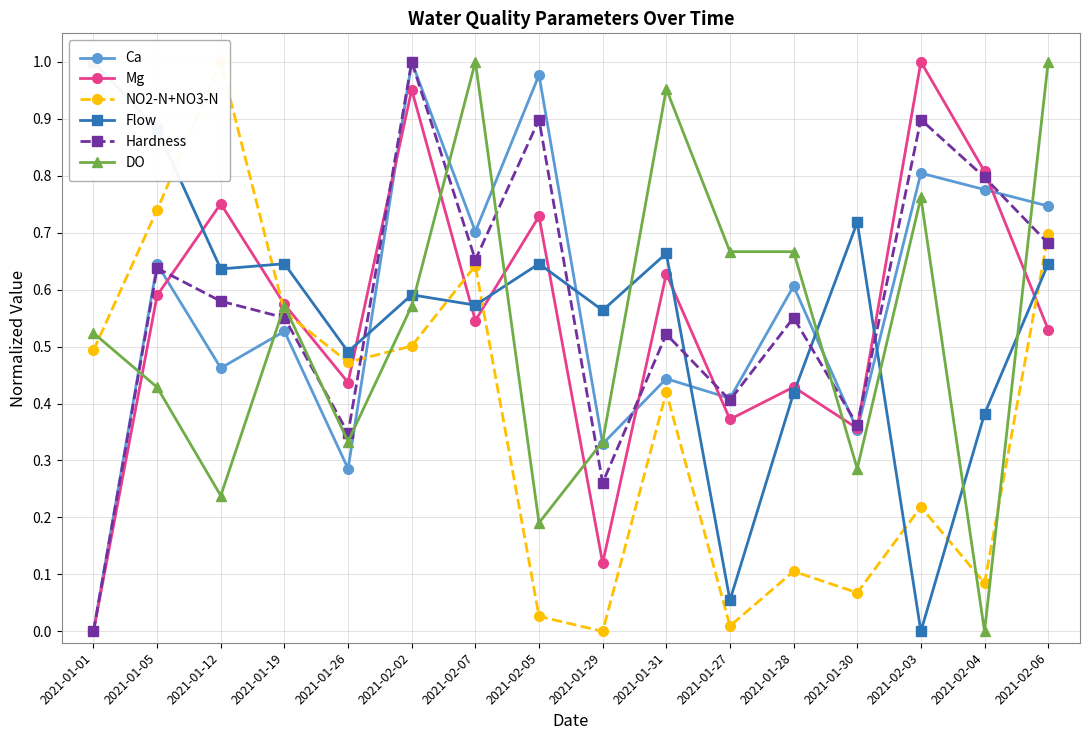

Between 2021-01-01 and 2021-01-27, which is larger?

2021-01-27